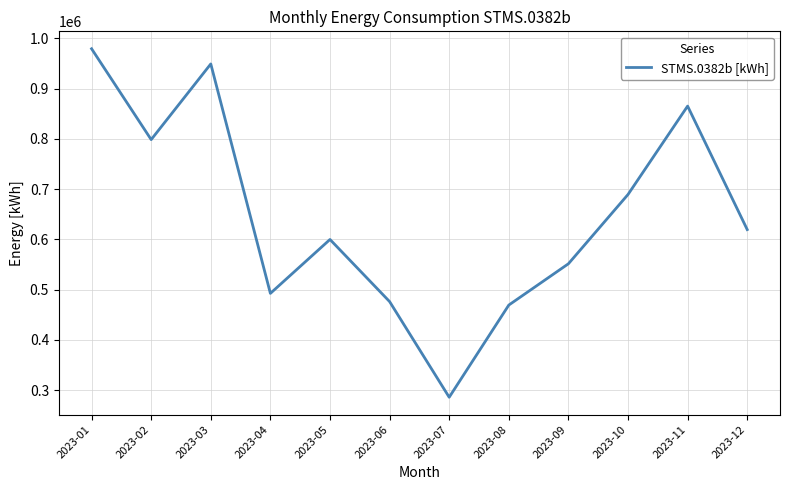

Which has a higher value, 2023-02 or 2023-09?

2023-02